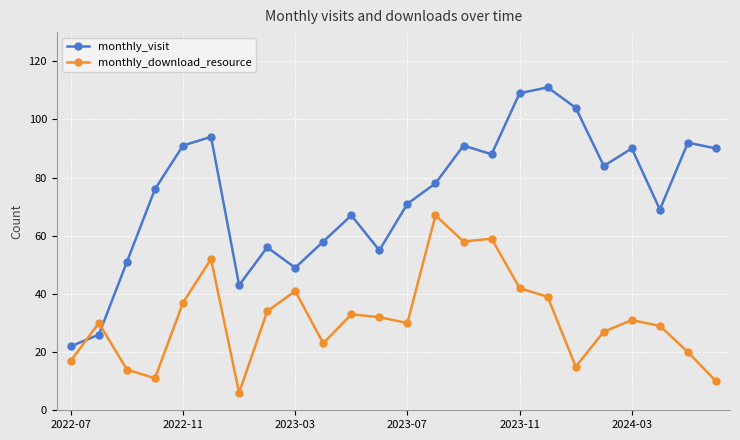

What is the value of the monthly_download_resource point at the 1st from the left?

17